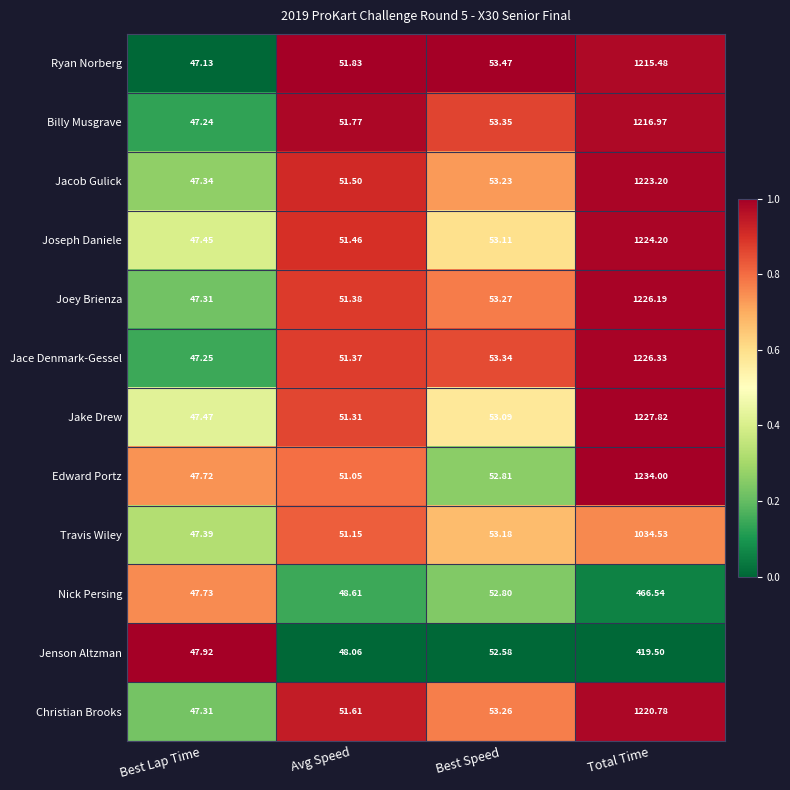

At which category is the sum across all series the highest?

Total Time